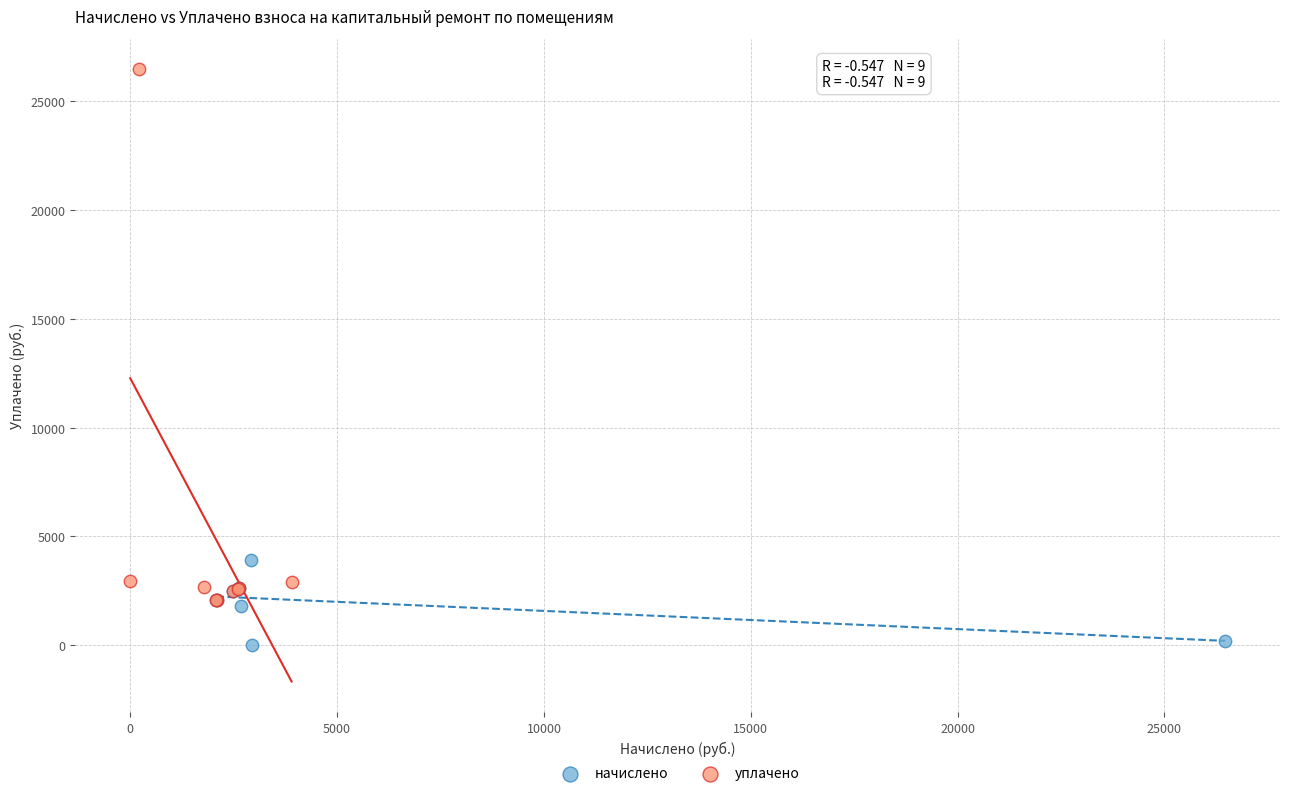

Which series has the largest Y range (max minus min)?

уплачено